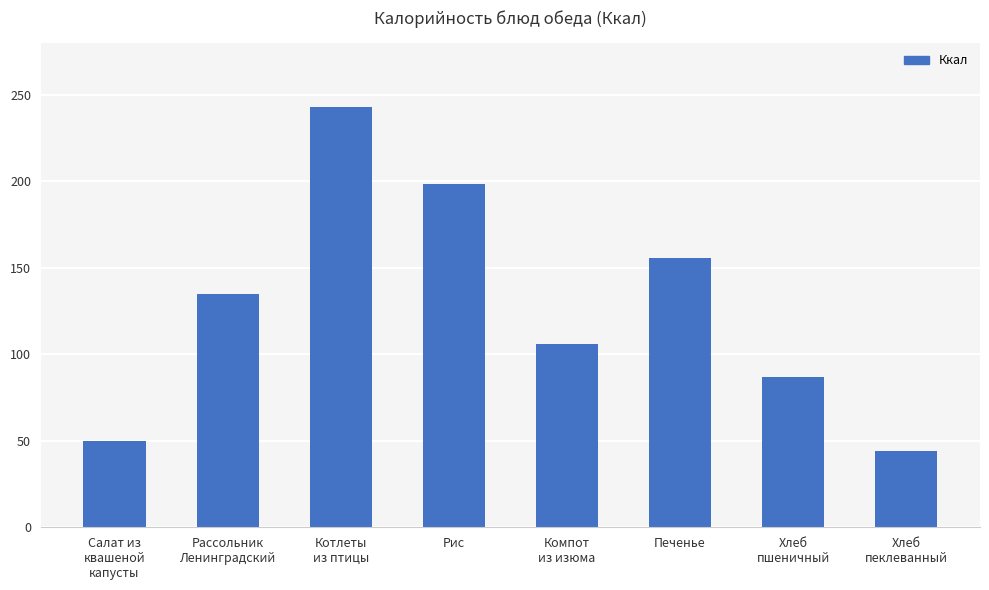

How many bars are there in total?

8